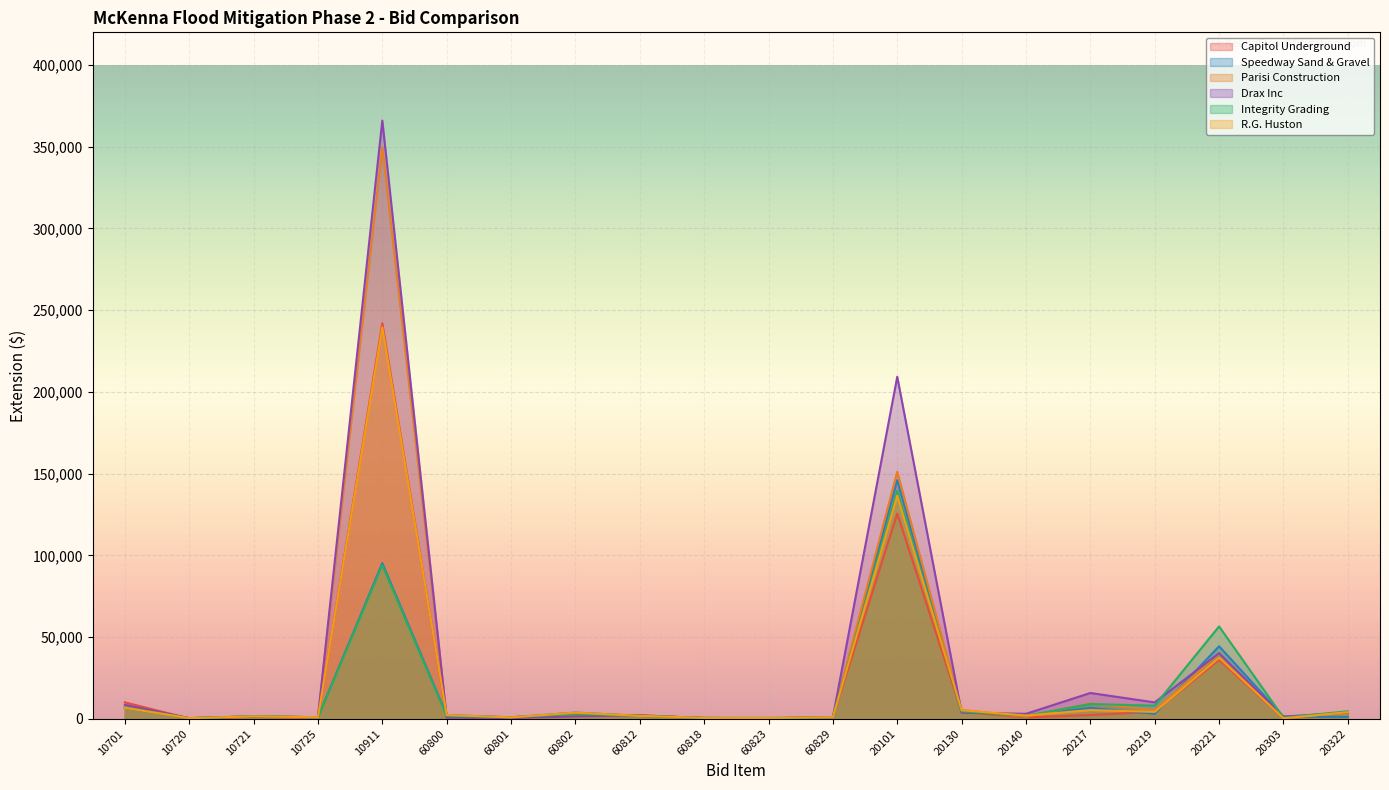

At which label is Drax Inc closest to 183110?

20101